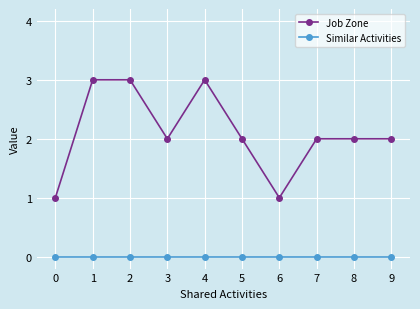

Reading right to left, transcribe all the data shown in this chart.

Job Zone: 2	2	2	1	2	3	2	3	3	1
Similar Activities: 0	0	0	0	0	0	0	0	0	0